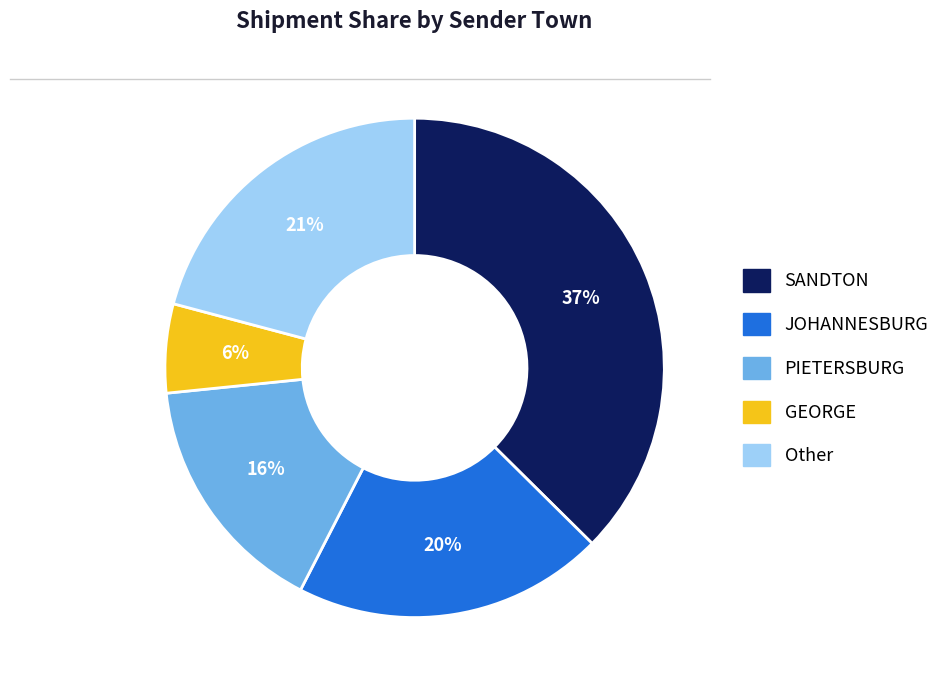

How many slices are in this pie chart?

5